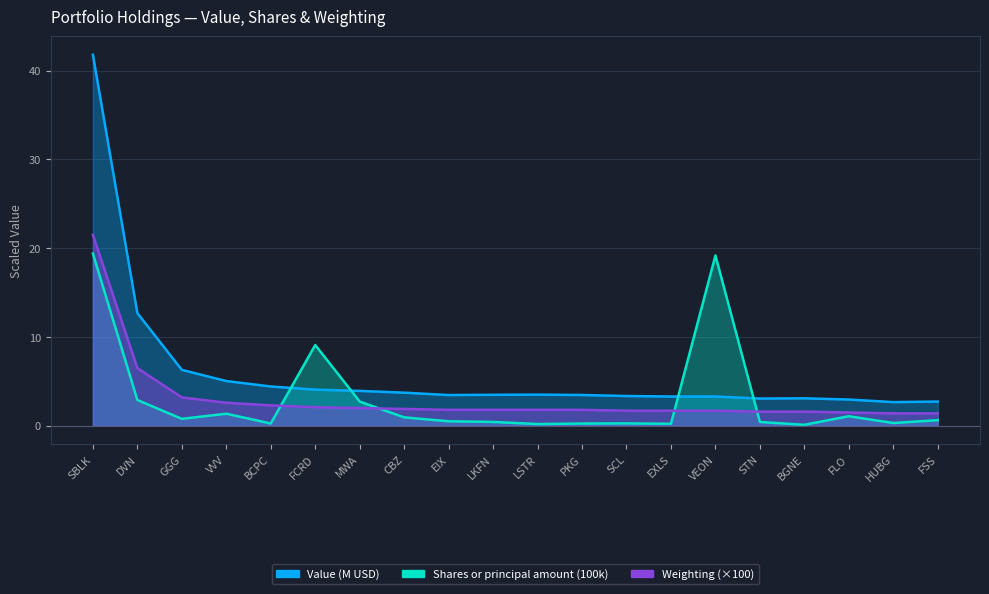

Which has a higher value, HUBG or FLO?

FLO